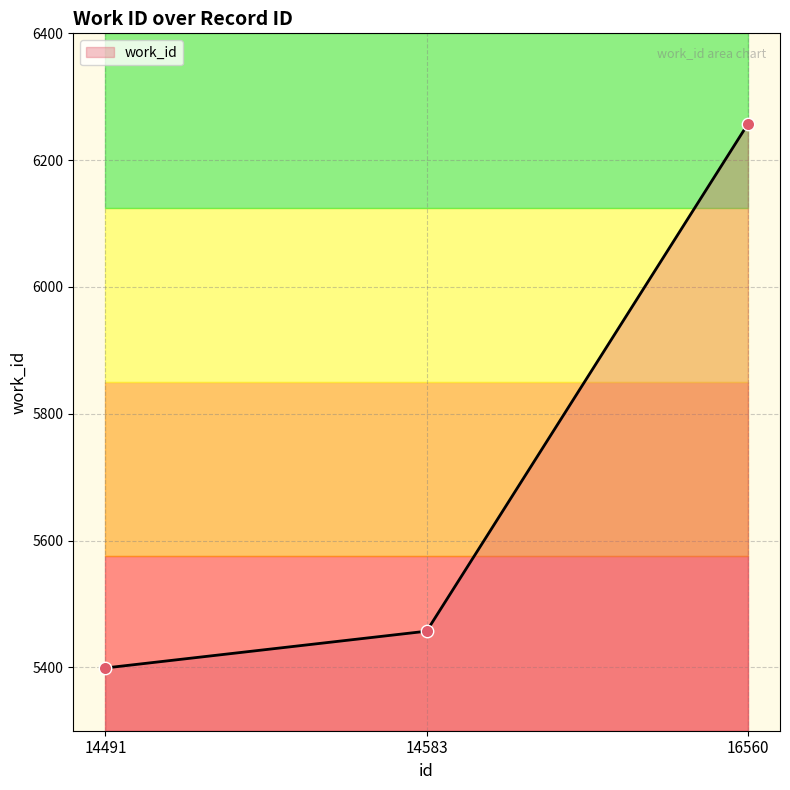

What is the ratio of the value at 14583 to the value at 16560?

0.9